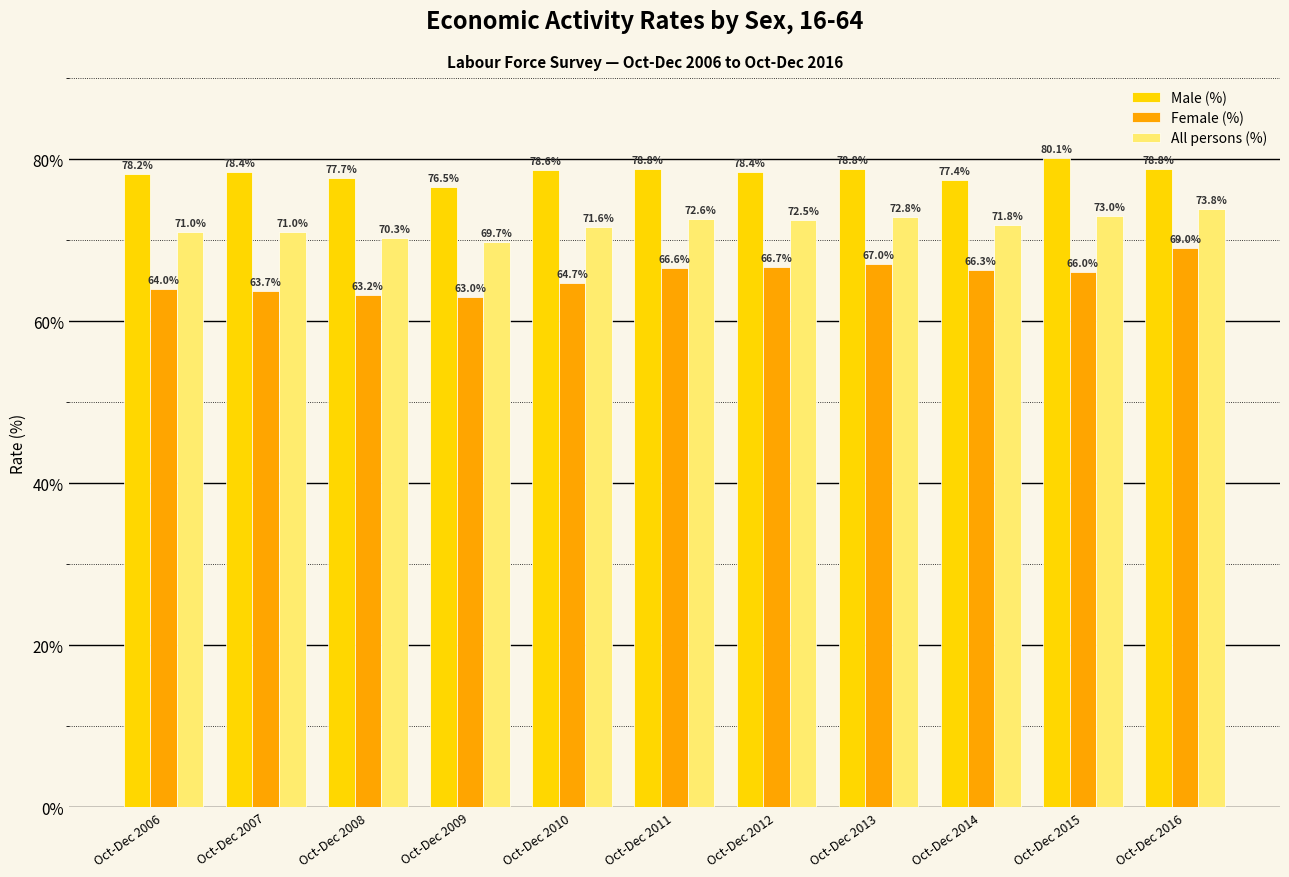

What is the minimum value shown in the chart?

63.0